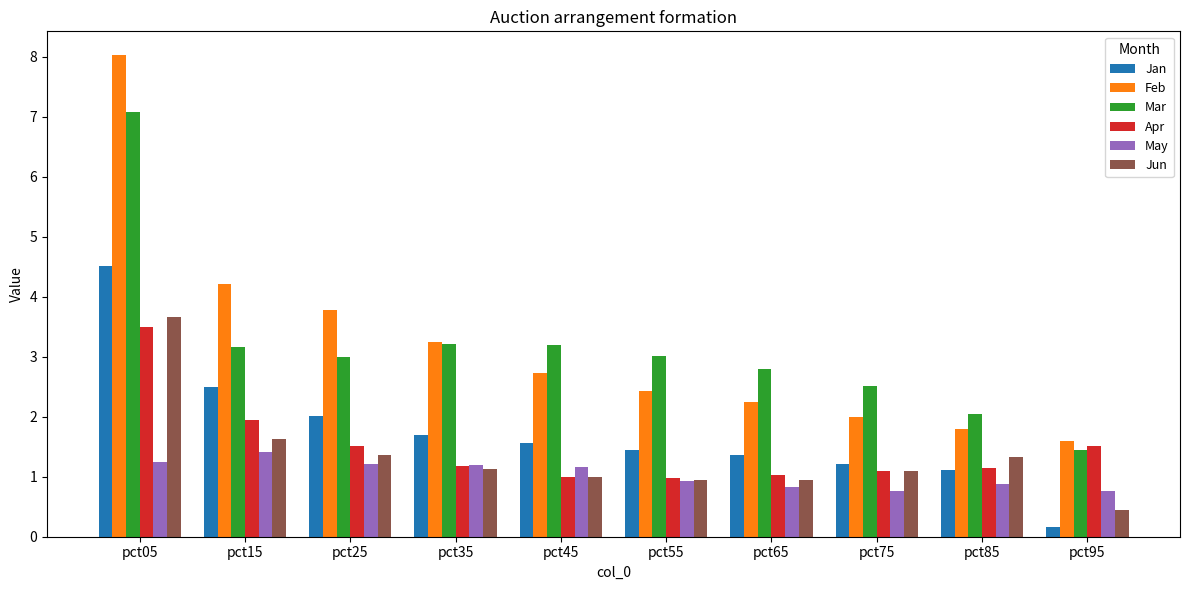

Rank the series by their maximum value, from highest to lowest.

Feb, Mar, Jan, Jun, Apr, May